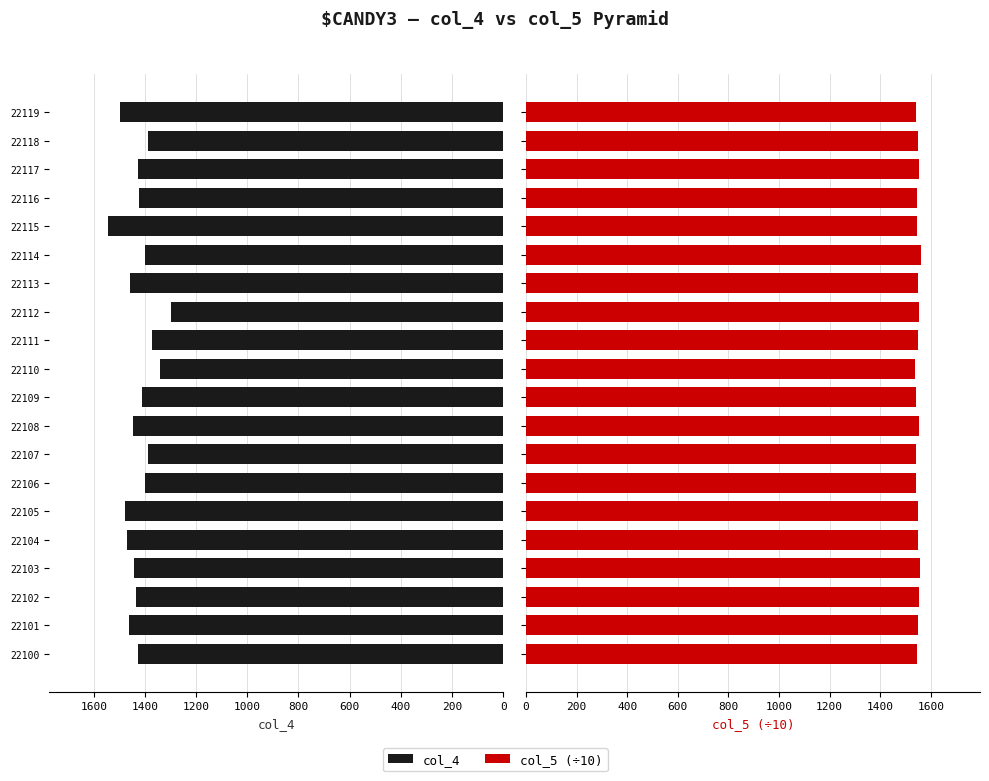

Count the number of data series in this chart.

2